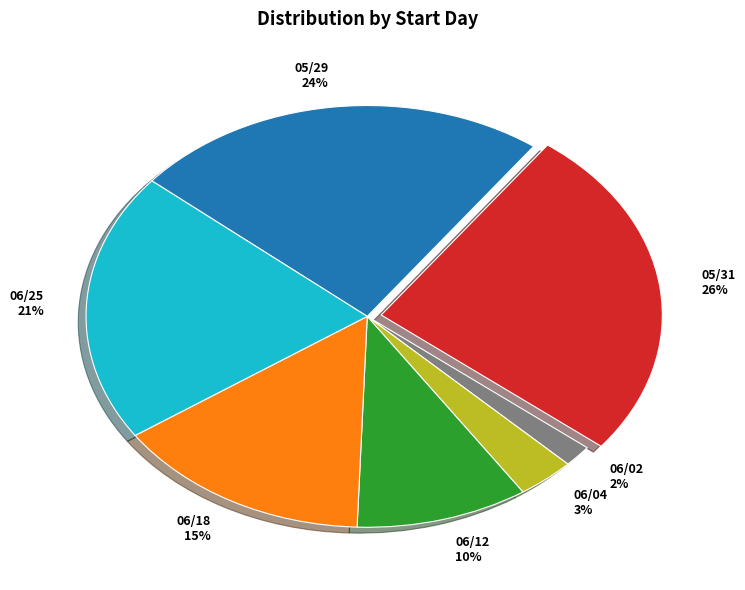

Is there any slice that represents more than half of the pie?

No